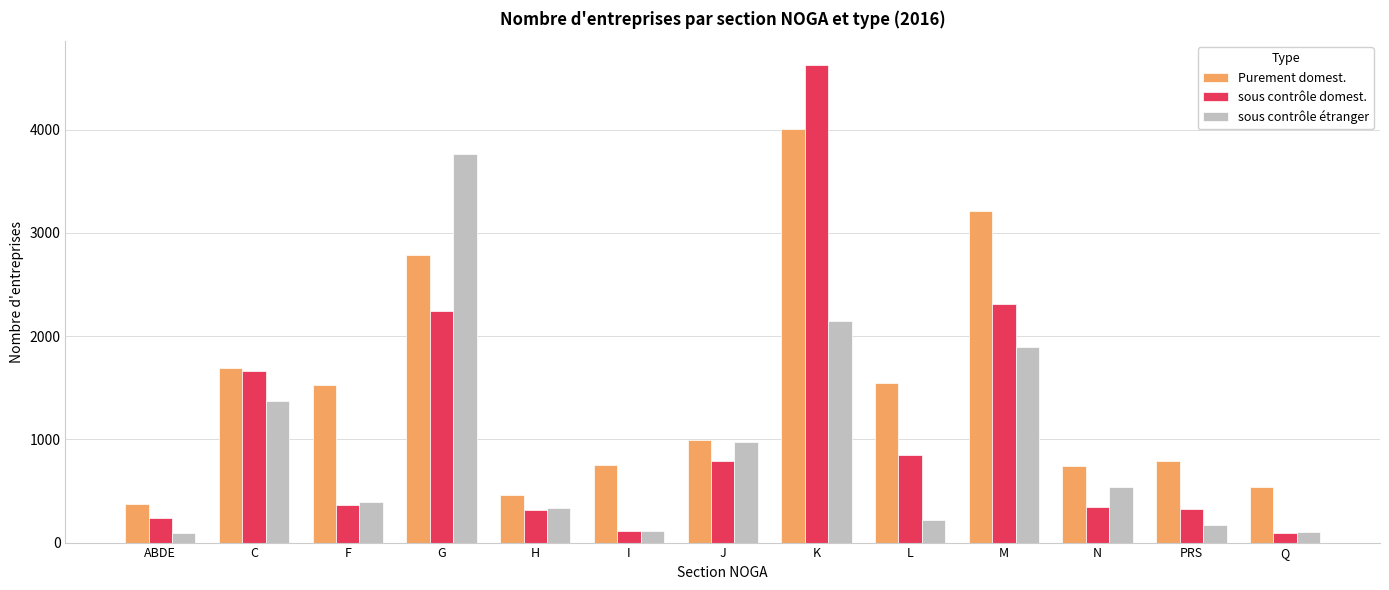

How many values in the sous contrôle domest. series are below 360?

6